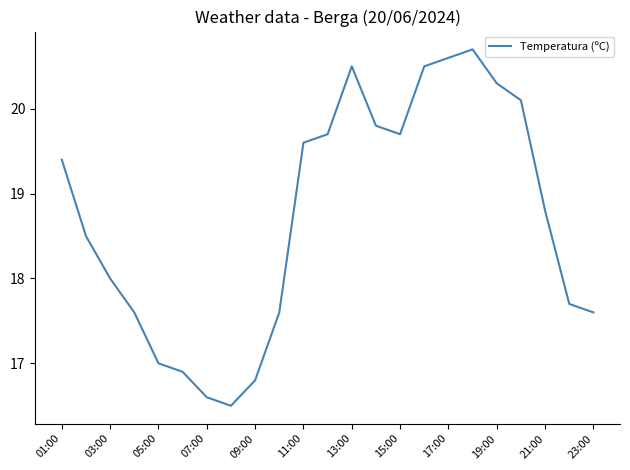

What is the maximum value shown in the chart?

20.7